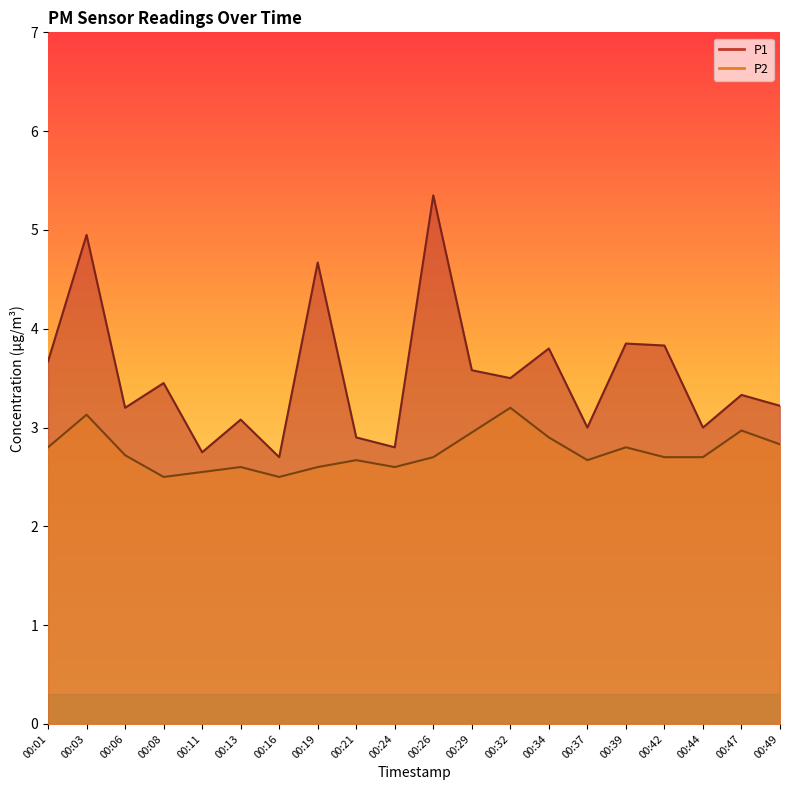

How many data points in P1 are above 3?

14